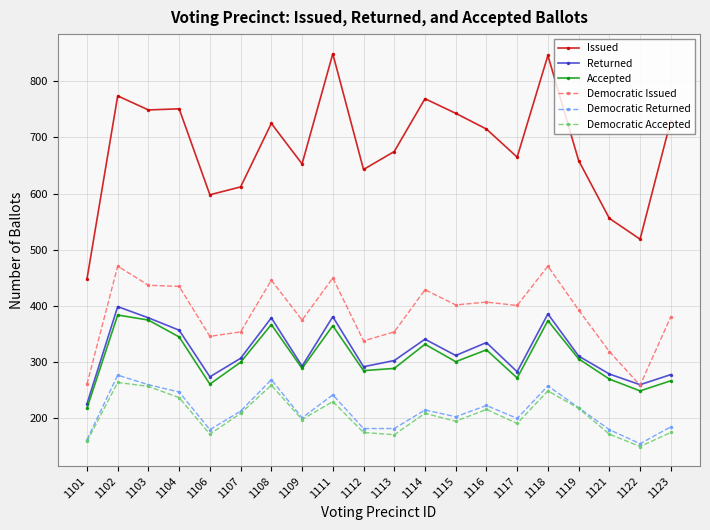

How many categories are shown in the chart?

20